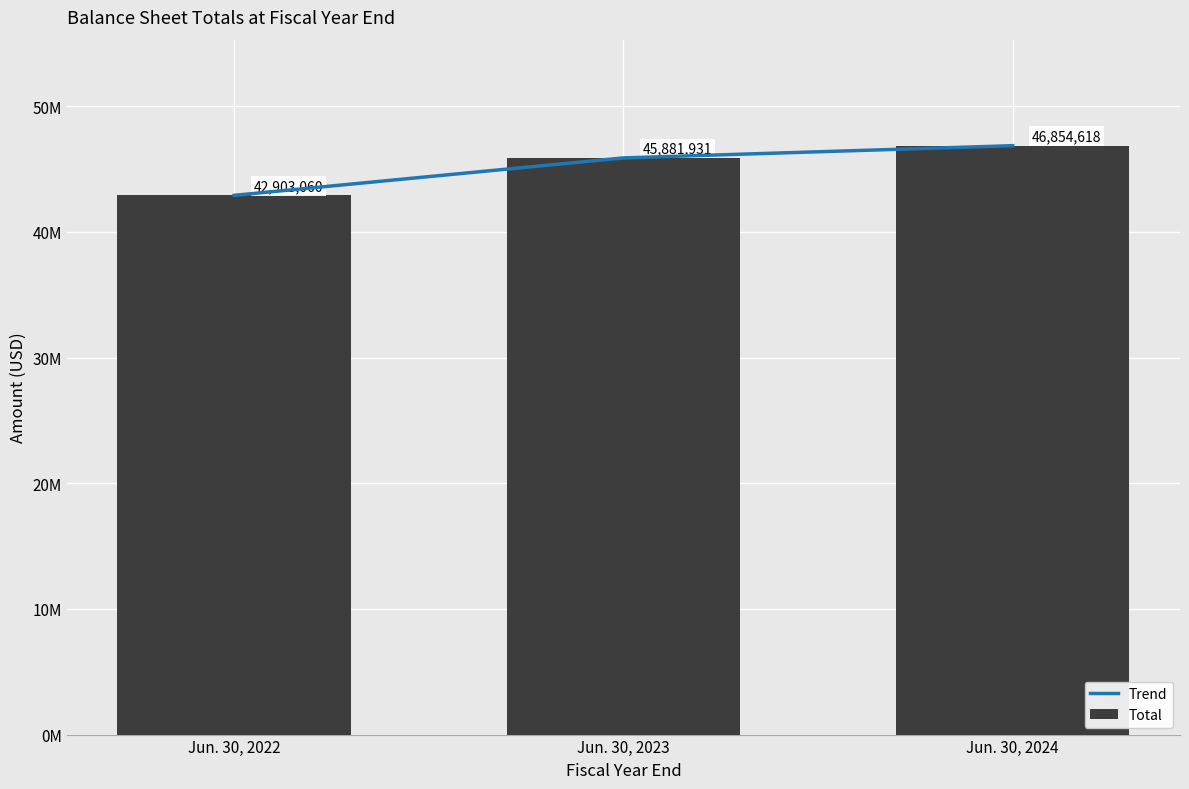

What is the total value across all series at Jun. 30, 2022?

85806120